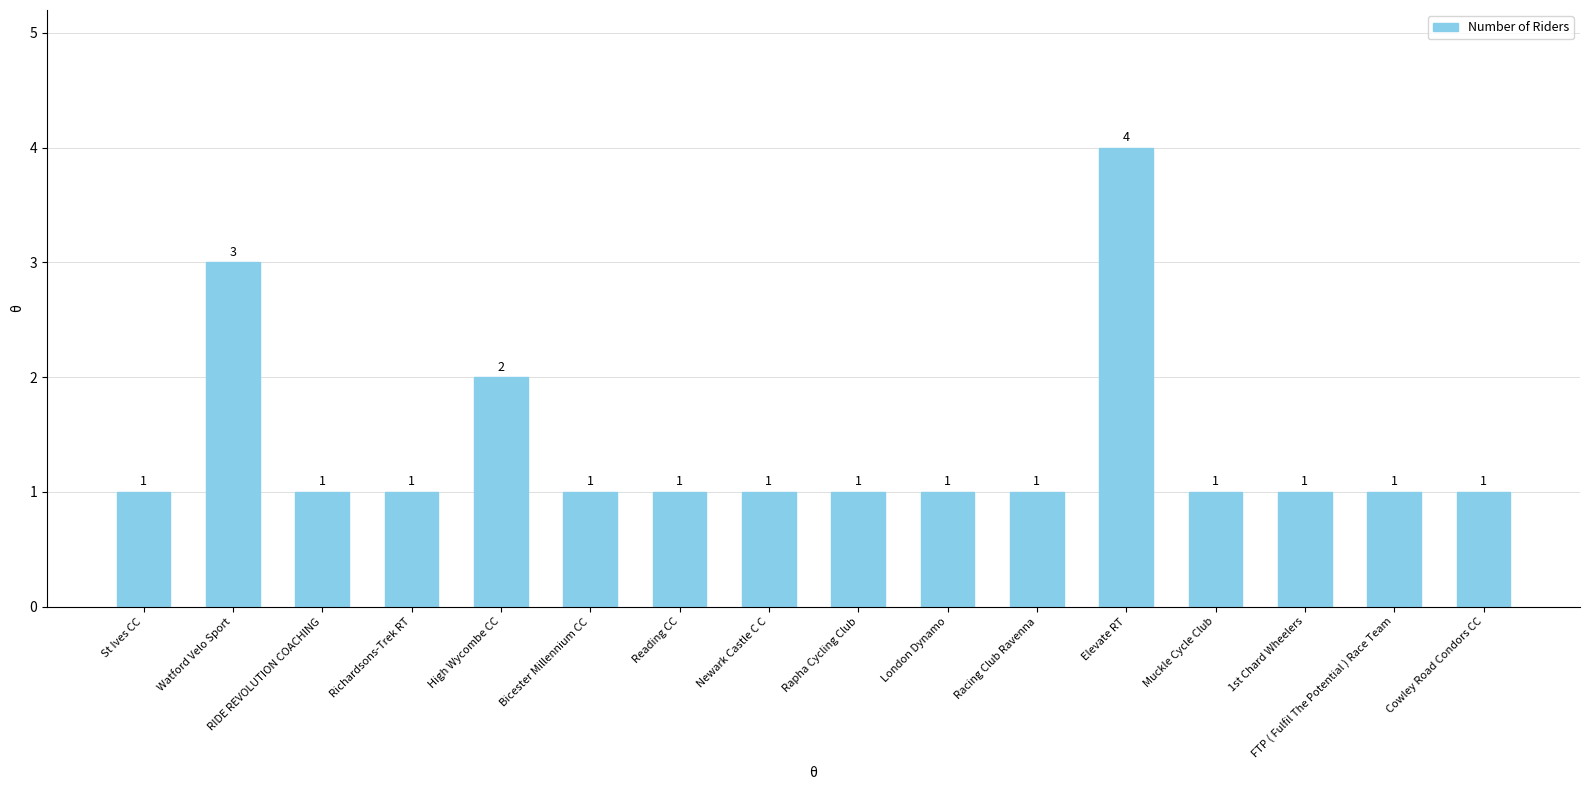

At which label is the value closest to 2?

High Wycombe CC